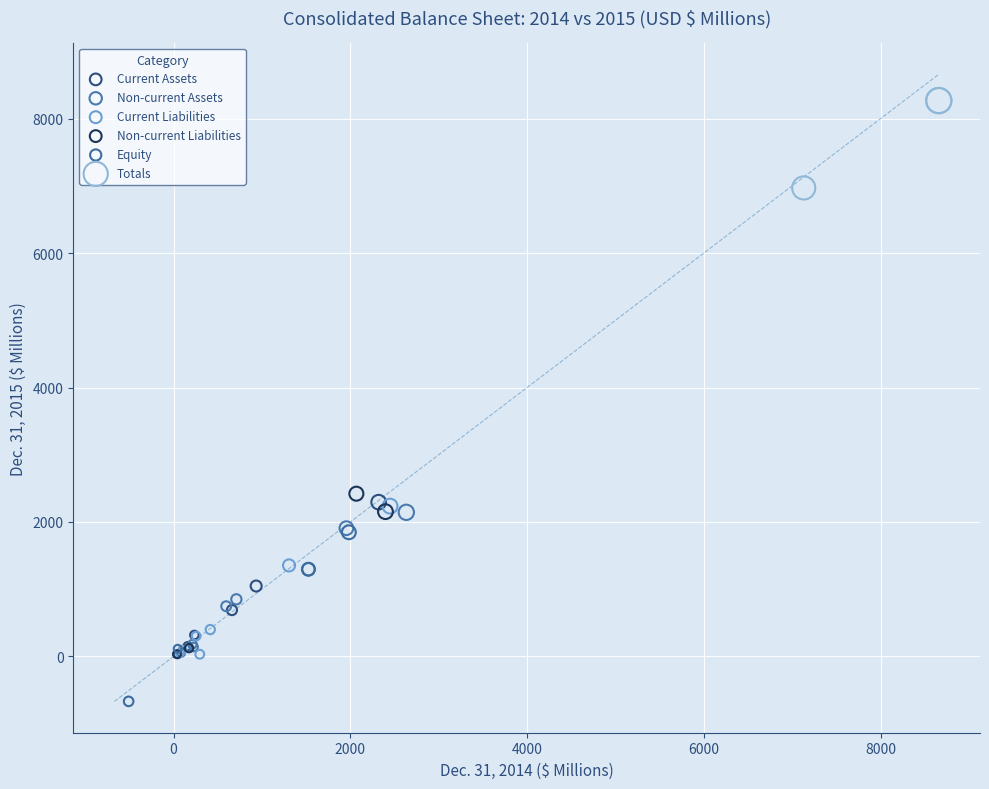

Which series contains the lowest Y value?

Equity